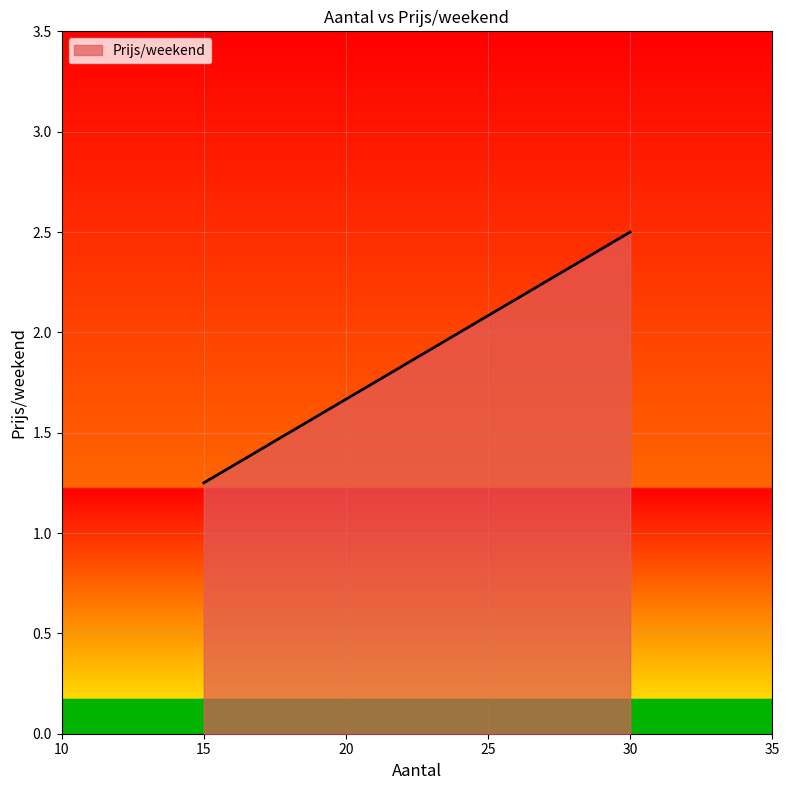

Count the number of categories in the chart.

2